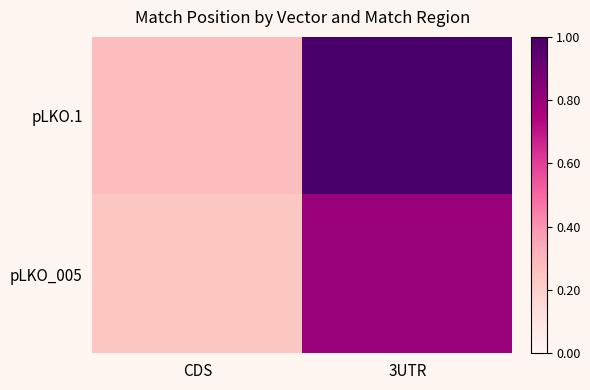

Which series has the largest total across all categories?

pLKO.1